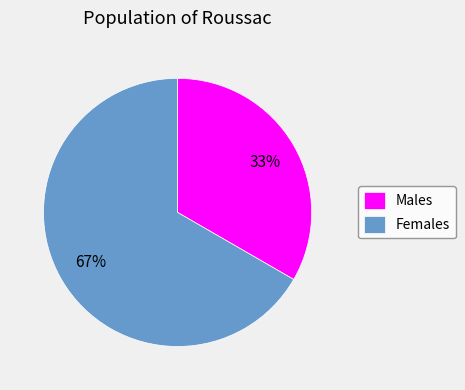

Which has a higher value, Females or Males?

Females